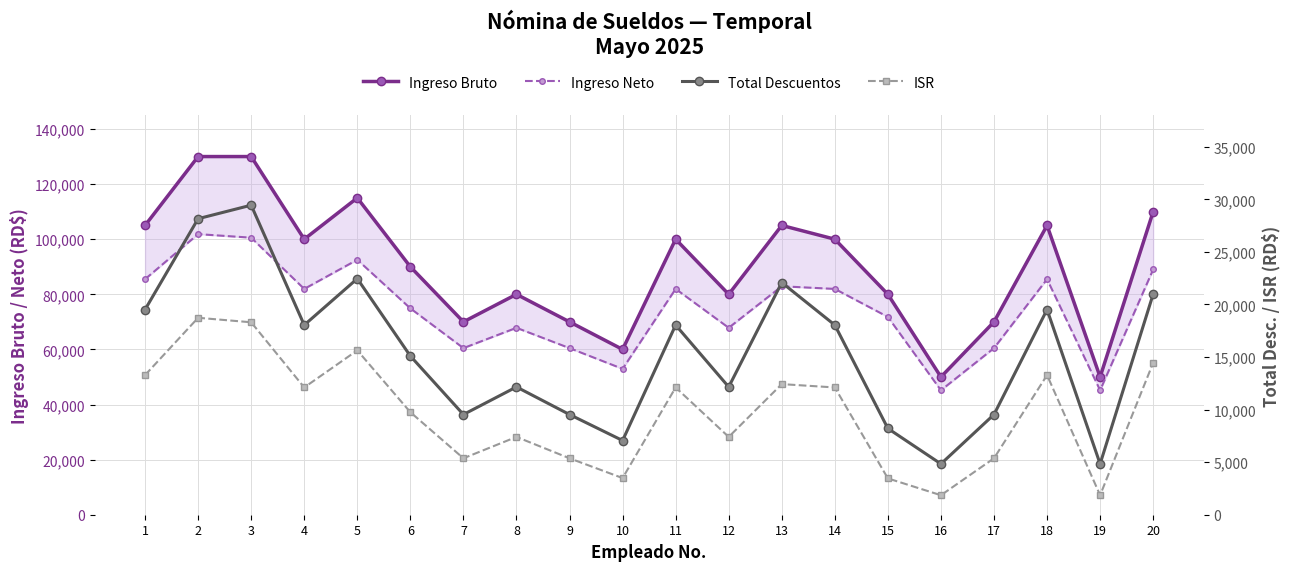

True or false: Total Descuentos and ISR intersect in this chart.

False